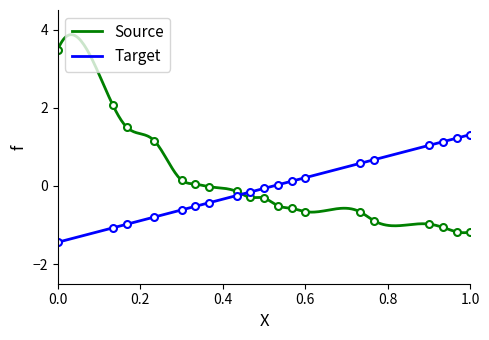

Does the chart have visible grid lines?

No